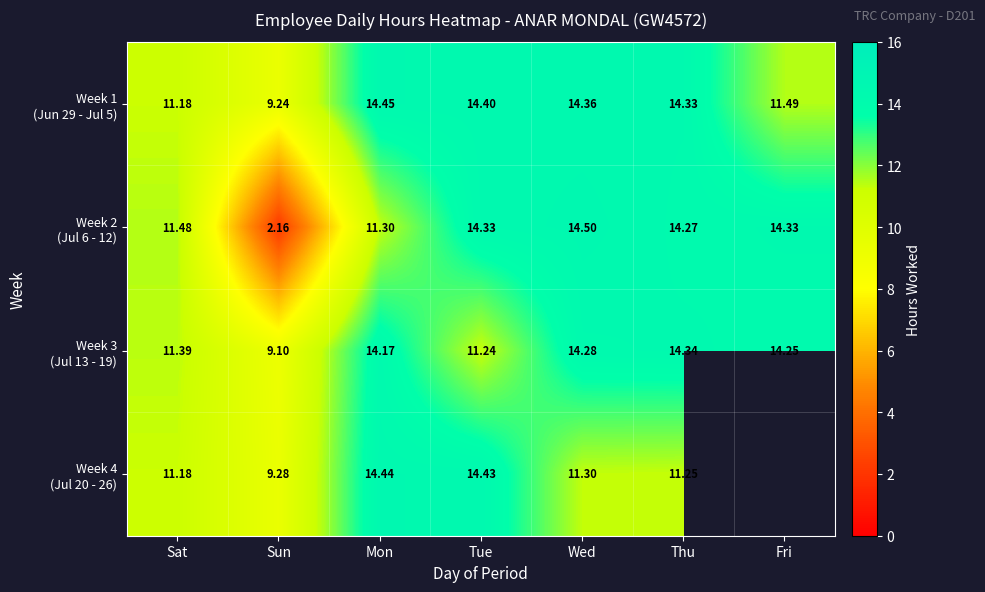

What is the difference between the Week 2 (Jul 6 - 12) values at Tue and Sat?

2.8